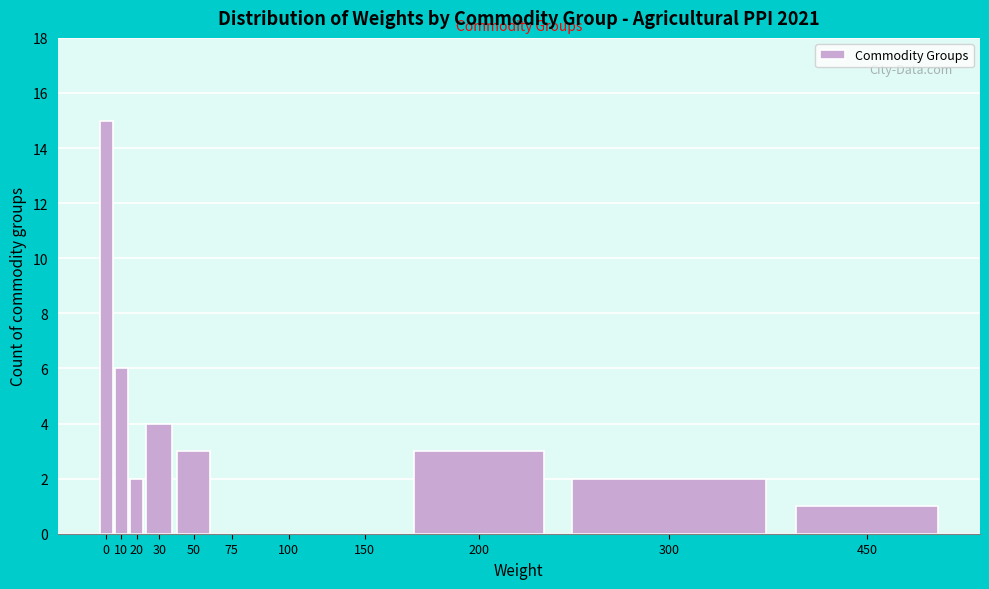

Reading left to right, extract all data points from this chart.

0=15	10=6	20=2	30=4	50=3	75=0	100=0	150=0	200=3	300=2	450=1